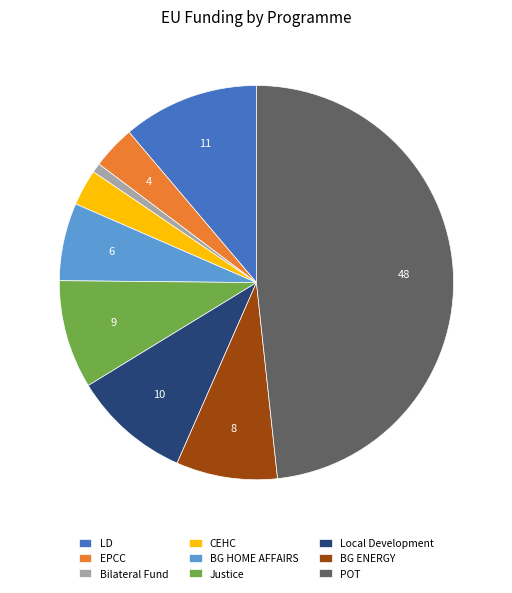

Count the number of slices in the pie.

9